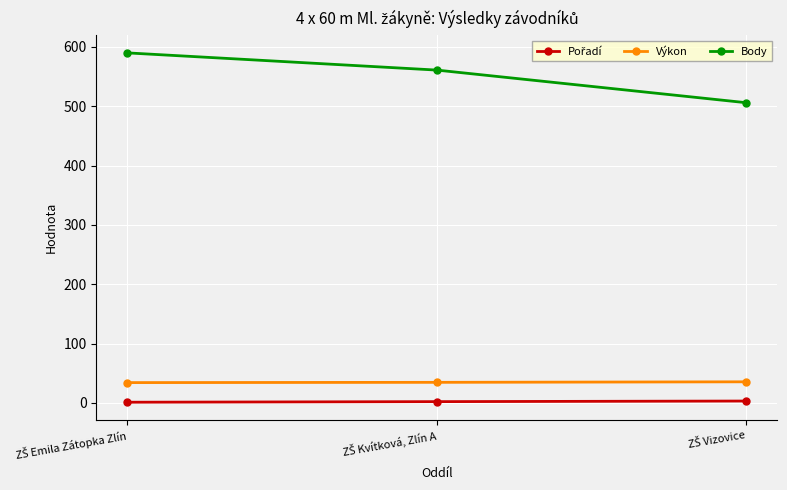

What is the greatest value displayed?

590.0